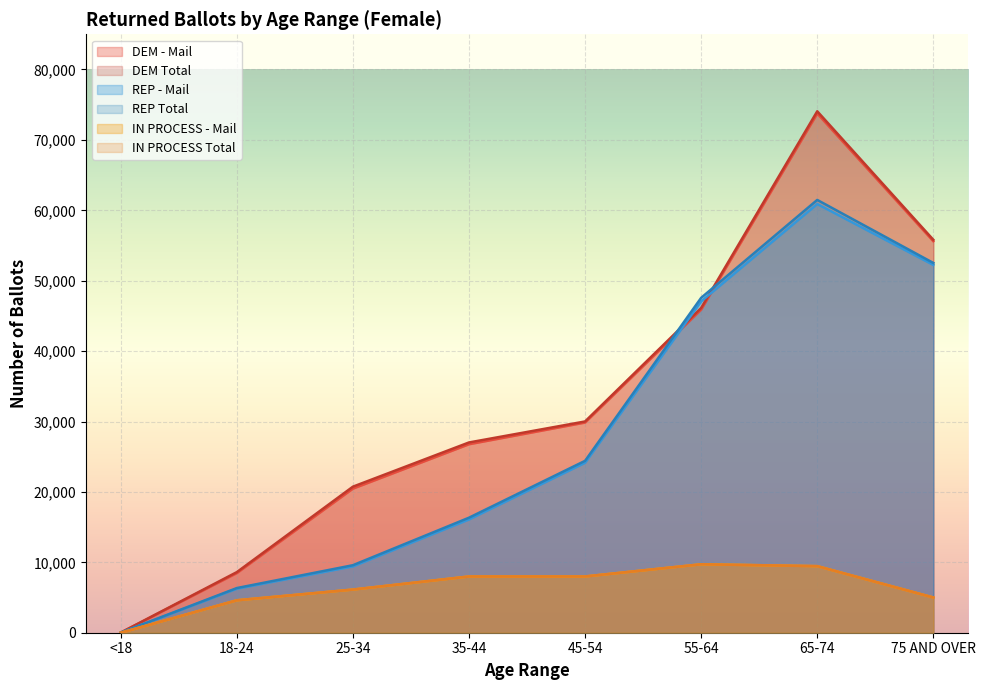

How many values in IN PROCESS Total are above zero?

7